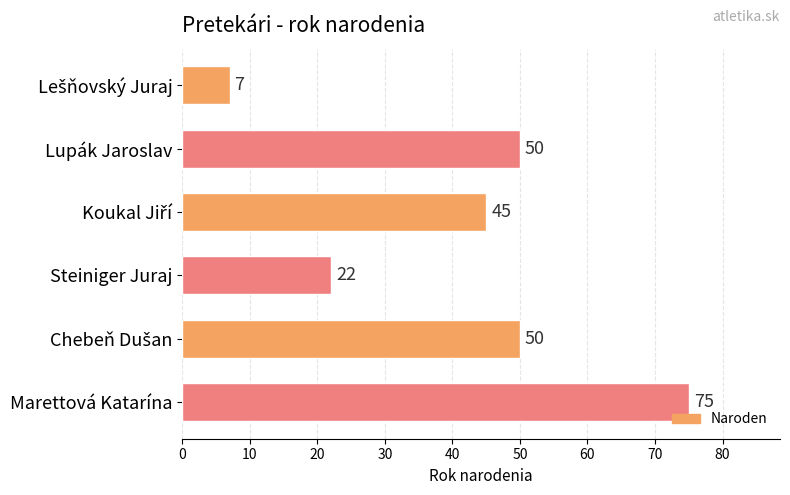

How many values are below 50?

3